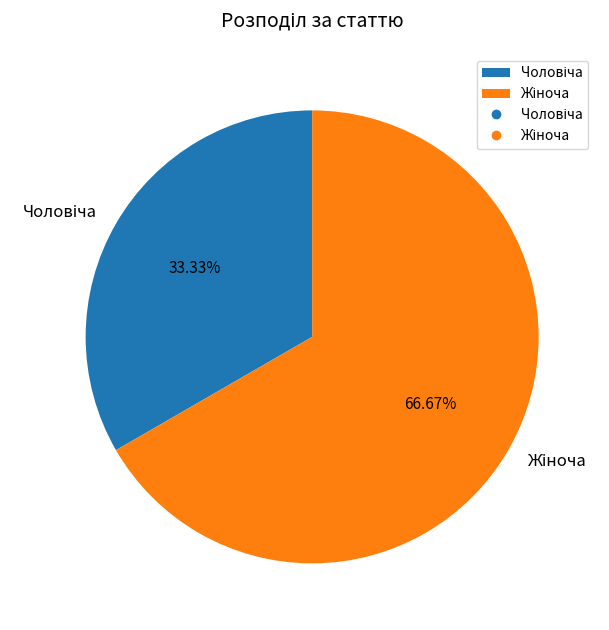

Approximately how many times larger is the value at Чоловіча compared to Жіноча?

0.5